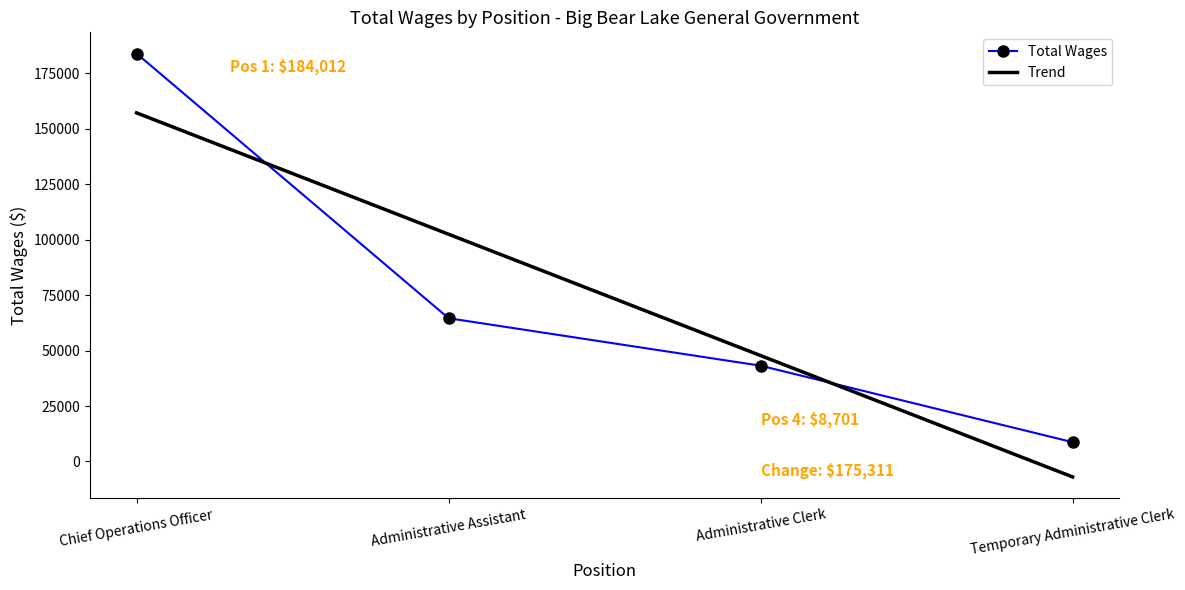

Reading left to right, what are all the values shown in this chart?

184012	64603	43198	8701